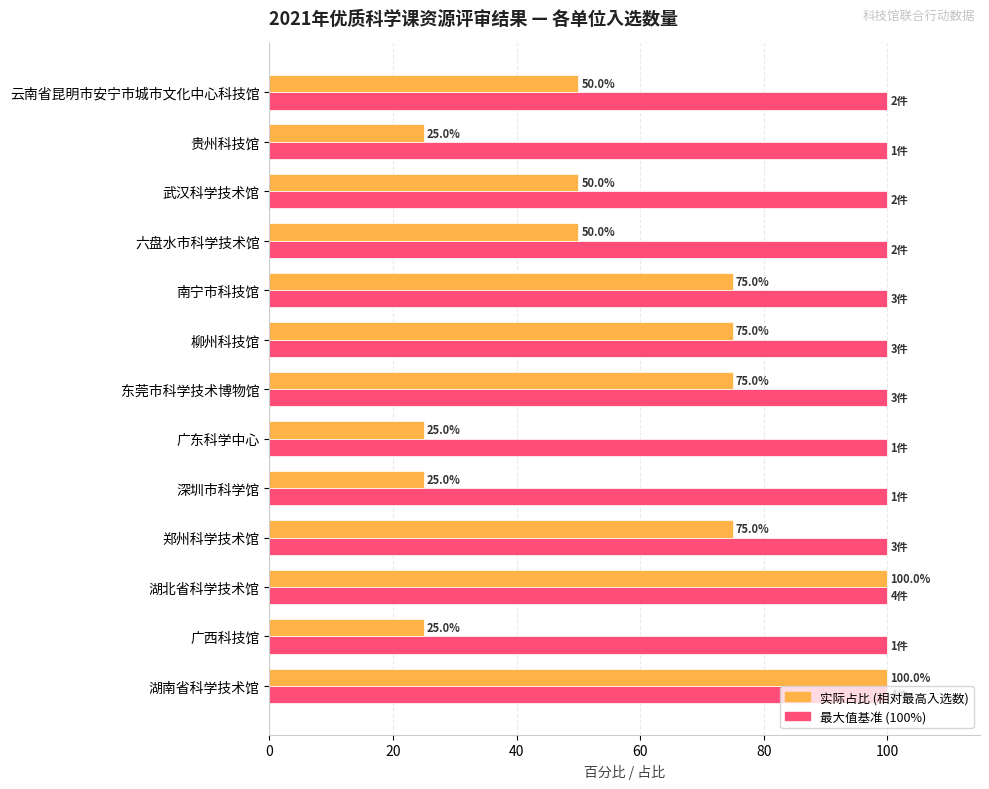

What is the difference between the highest and lowest values at 广东科学中心?

75